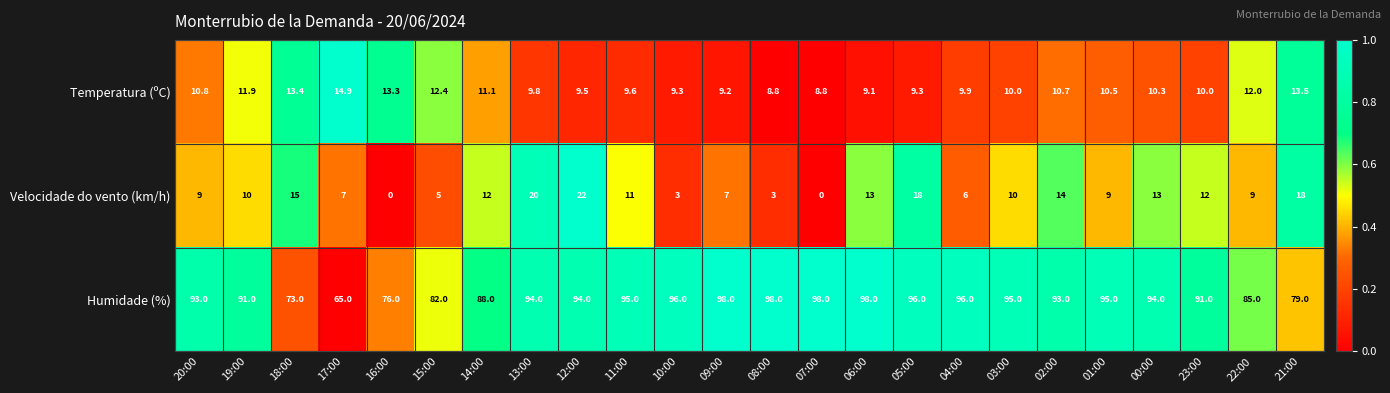

What is the difference between the second highest and minimum values in the Velocidade do vento (km/h) series?

20.0